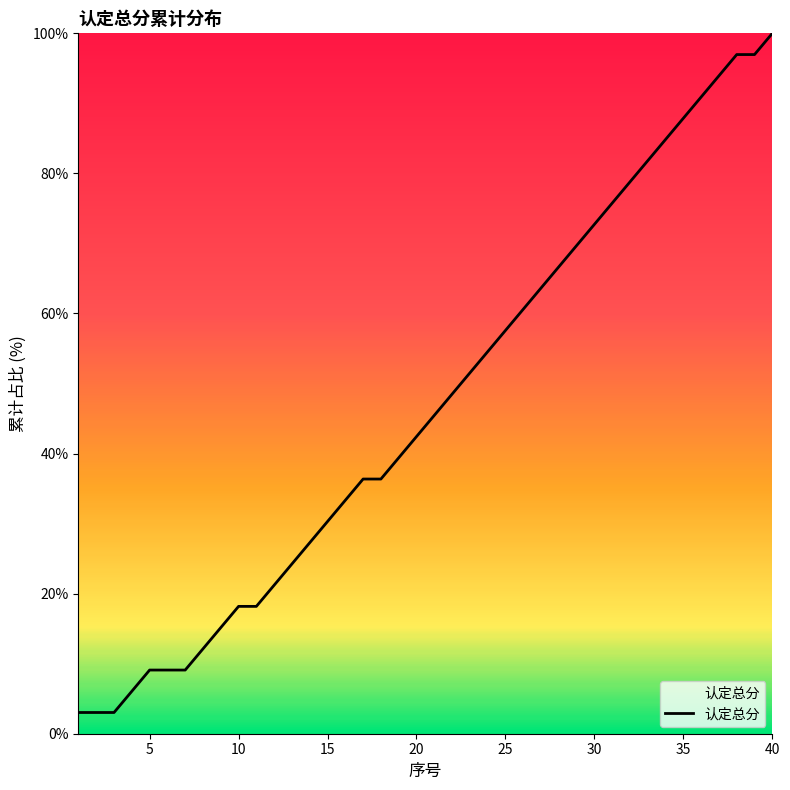

What is the difference between the maximum and minimum values?

97.0